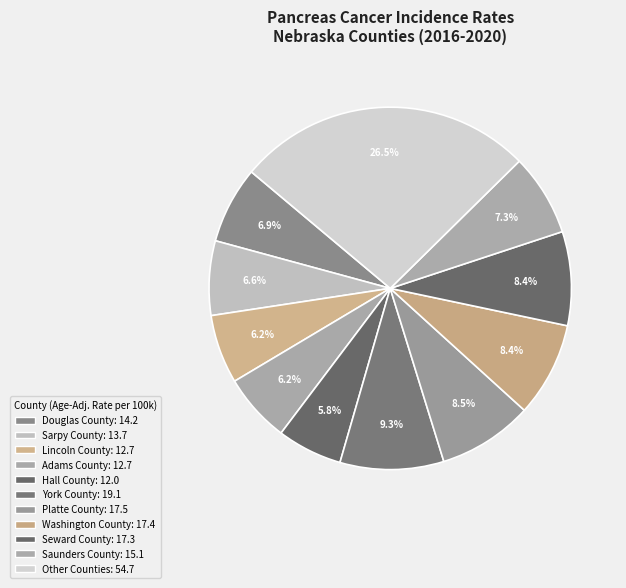

How many segments does this pie chart have?

11